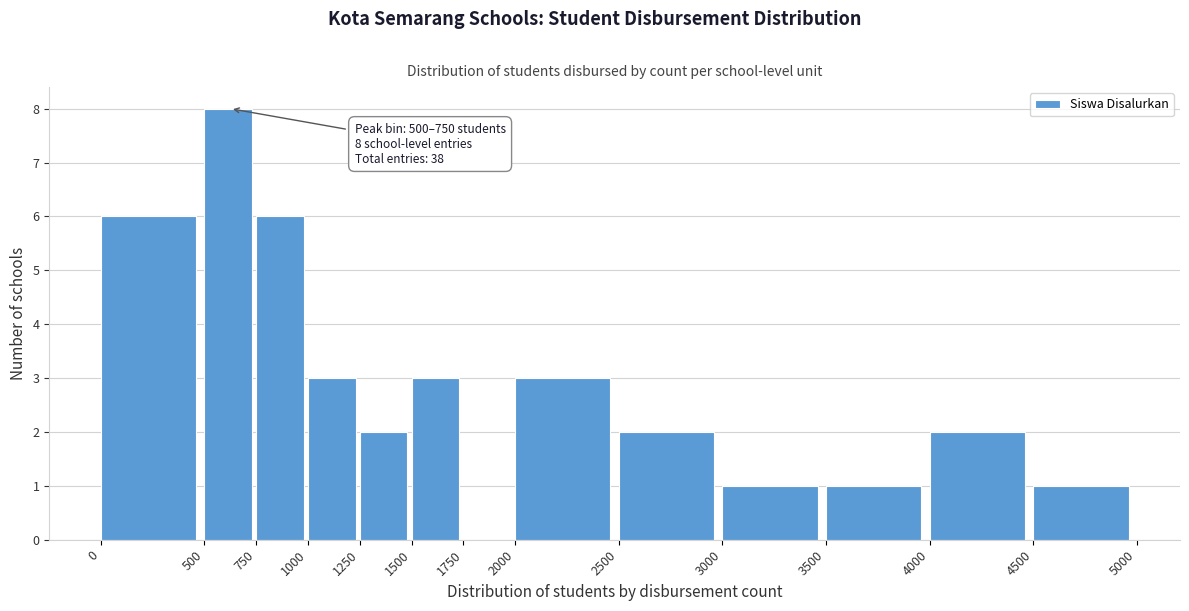

Which range on the x-axis has the tallest bar?

500 to 750